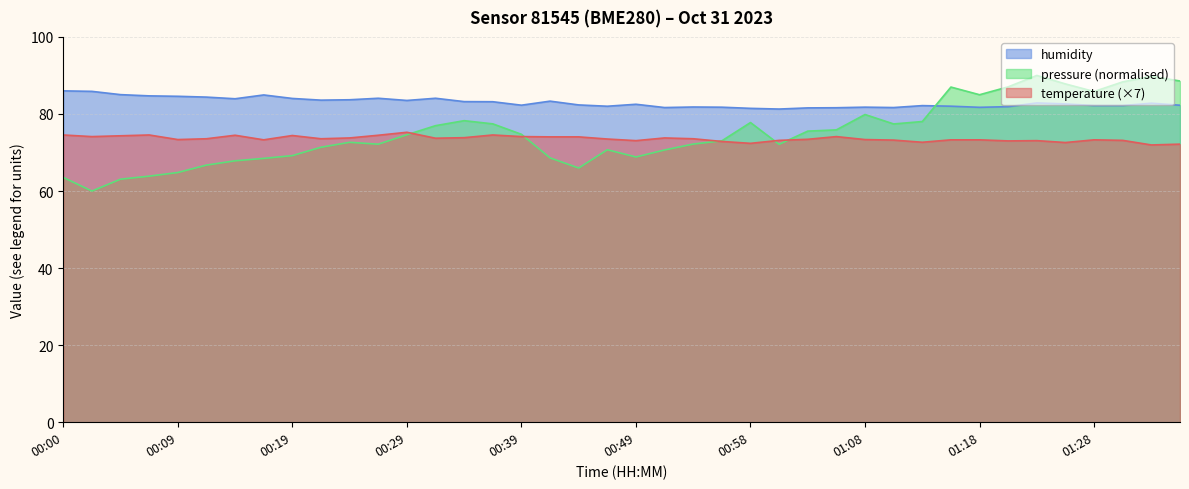

List the labels in order of temperature value, largest first.

00:29, 00:00, 00:07, 00:36, 00:14, 00:27, 00:19, 00:05, 00:02, 00:39, 01:06, 00:41, 00:44, 00:34, 00:24, 00:51, 00:31, 00:12, 00:22, 00:53, 00:46, 01:03, 00:09, 01:08, 00:17, 01:15, 01:18, 01:28, 01:11, 01:01, 01:30, 00:49, 01:23, 01:20, 00:56, 01:13, 01:25, 00:58, 01:35, 01:33